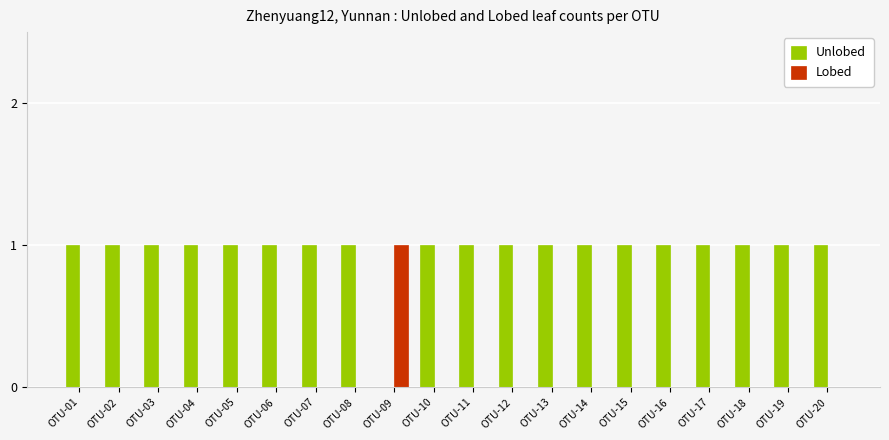

At which label is Unlobed closest to 0?

OTU-09